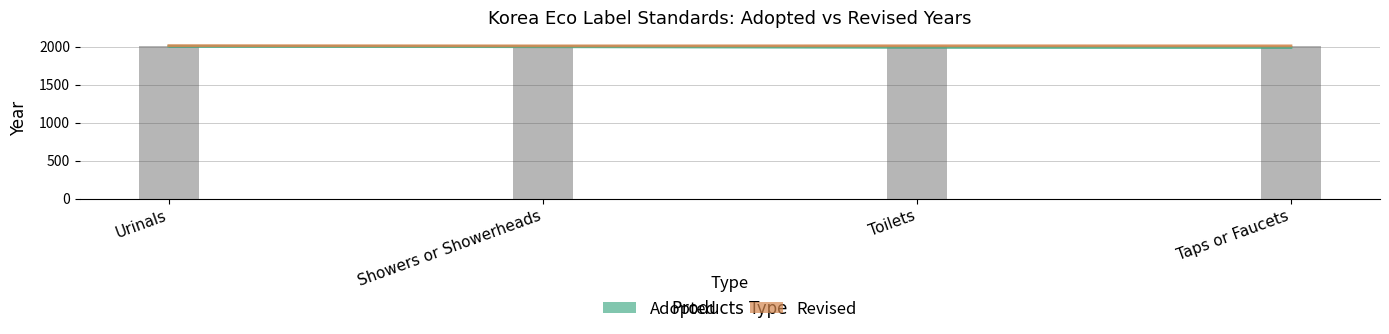

What is the difference between the Adopted values at Taps or Faucets and Showers or Showerheads?

9